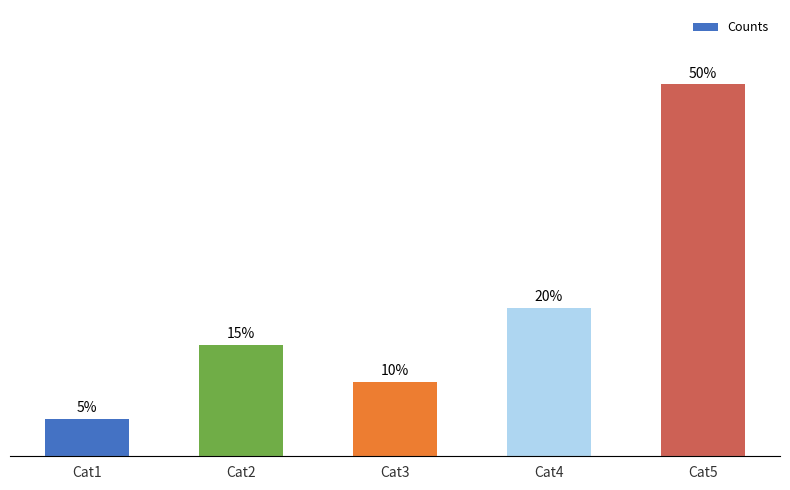

Which label corresponds to the smallest value in the chart?

Cat1